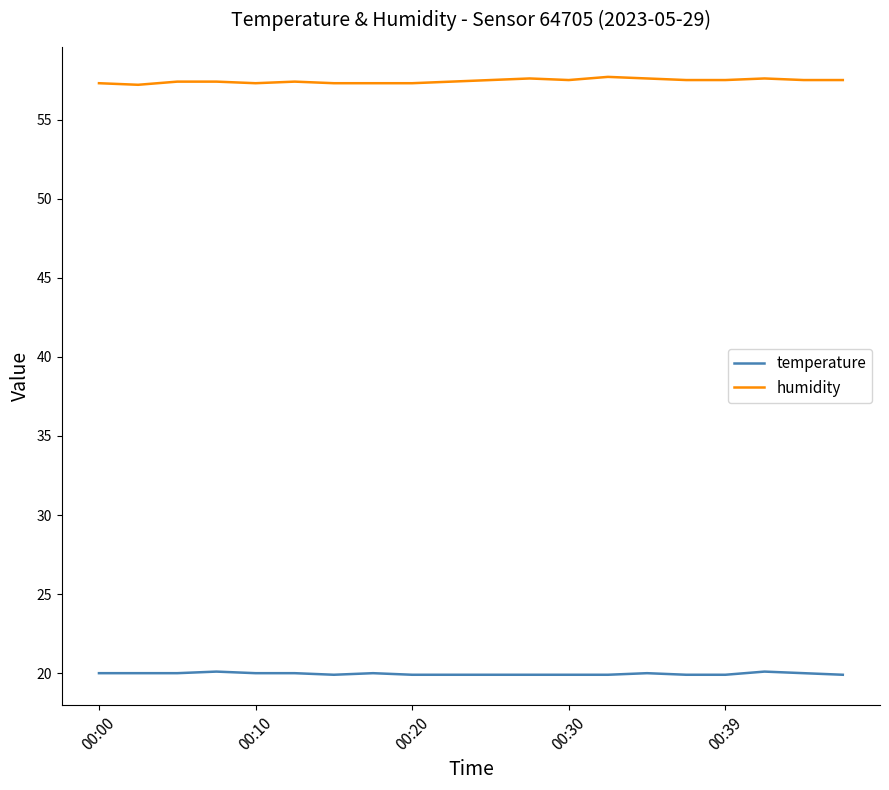

True or false: humidity and temperature intersect in this chart.

False